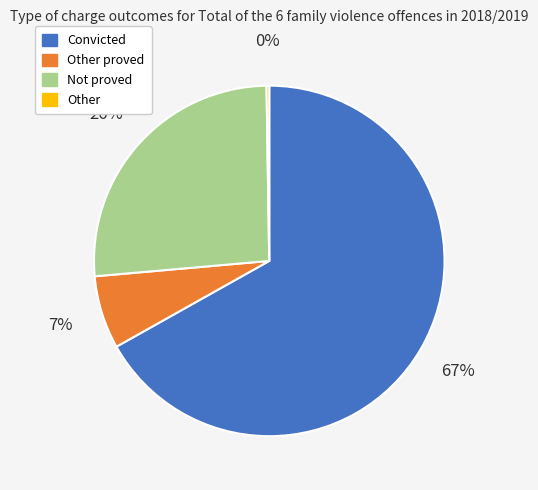

The Convicted slice represents 67% of the pie. True or false?

True